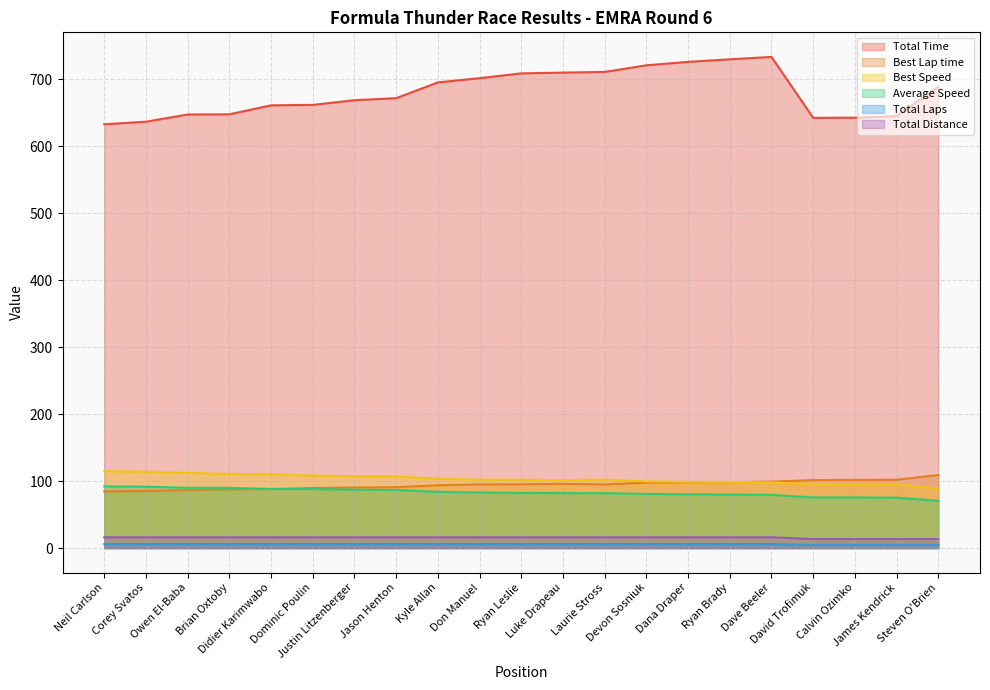

What position from the right is Devon Sosniuk?

8